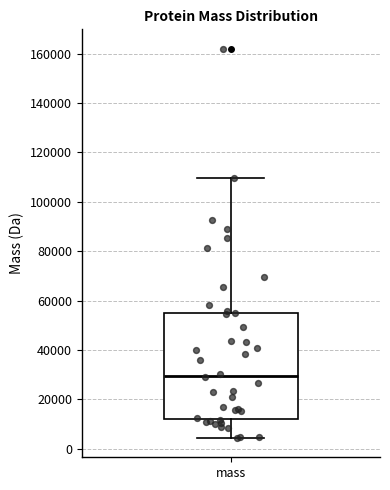

Where is the lower edge of the box for mass on the y-axis? The values are not printed on the chart, so give them approximately, as read against the axis.

12000